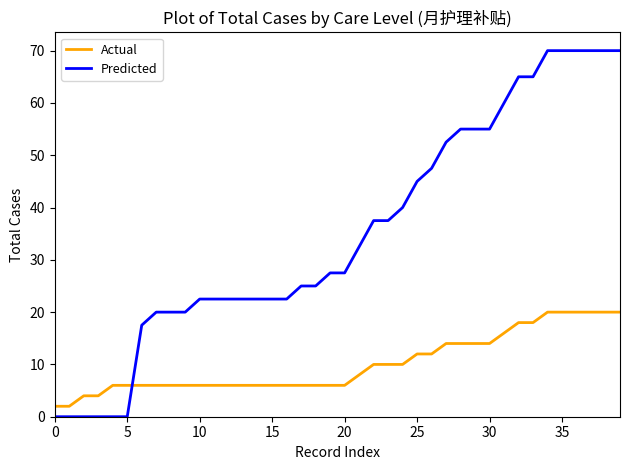

What is the maximum value for Predicted?

70.0